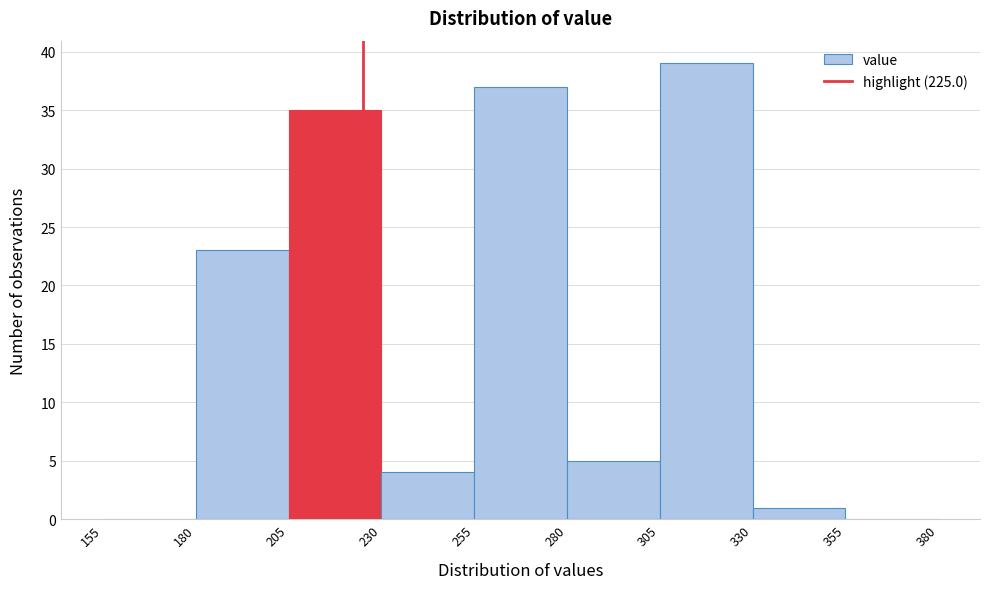

Over which range of the x-axis is the bar tallest?

305 to 330